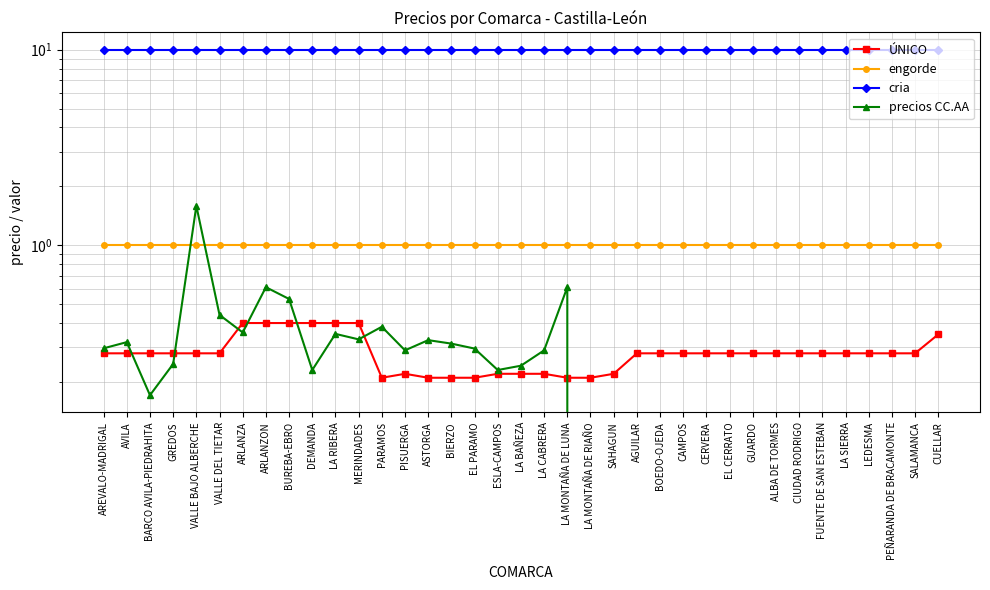

Which category has the lowest value across all series?

LA MONTAÑA DE RIAÑO